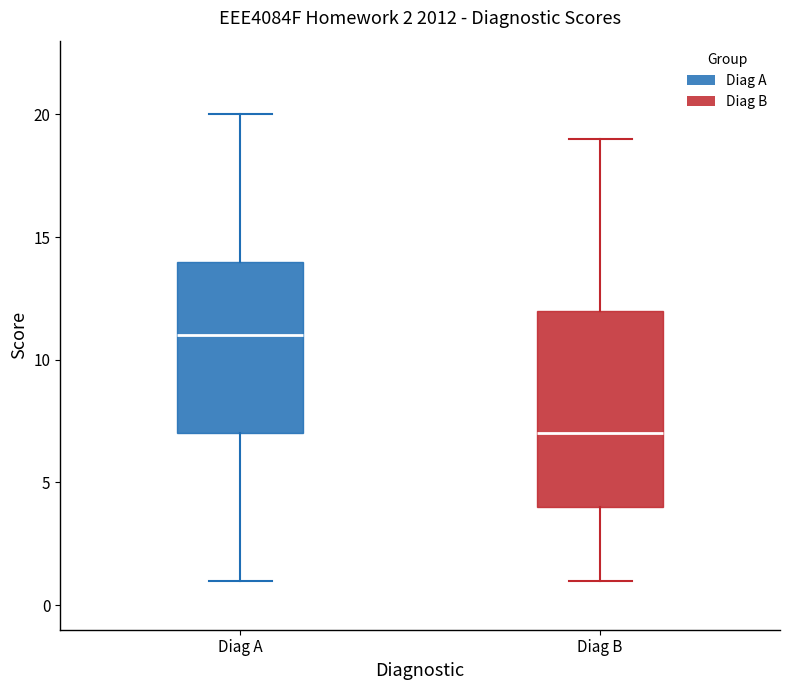

Which box is the tallest, from its lower edge to its upper edge?

Diag B